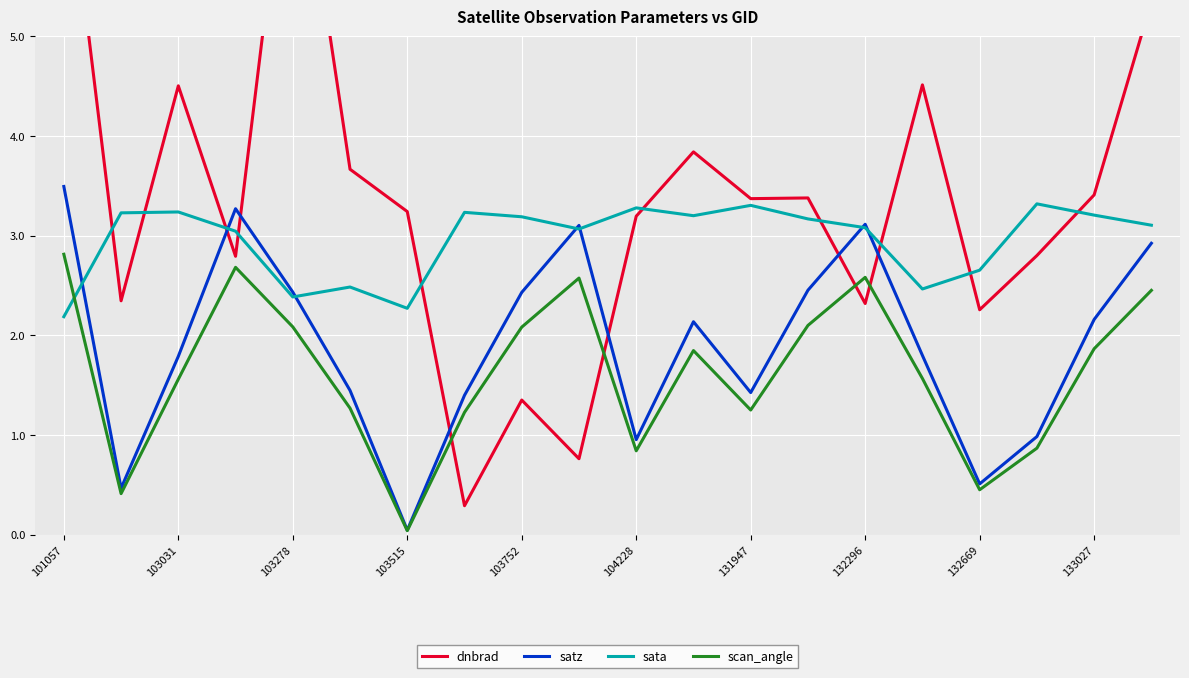

The scan_angle series shows 2.1 at 103752. True or false?

True